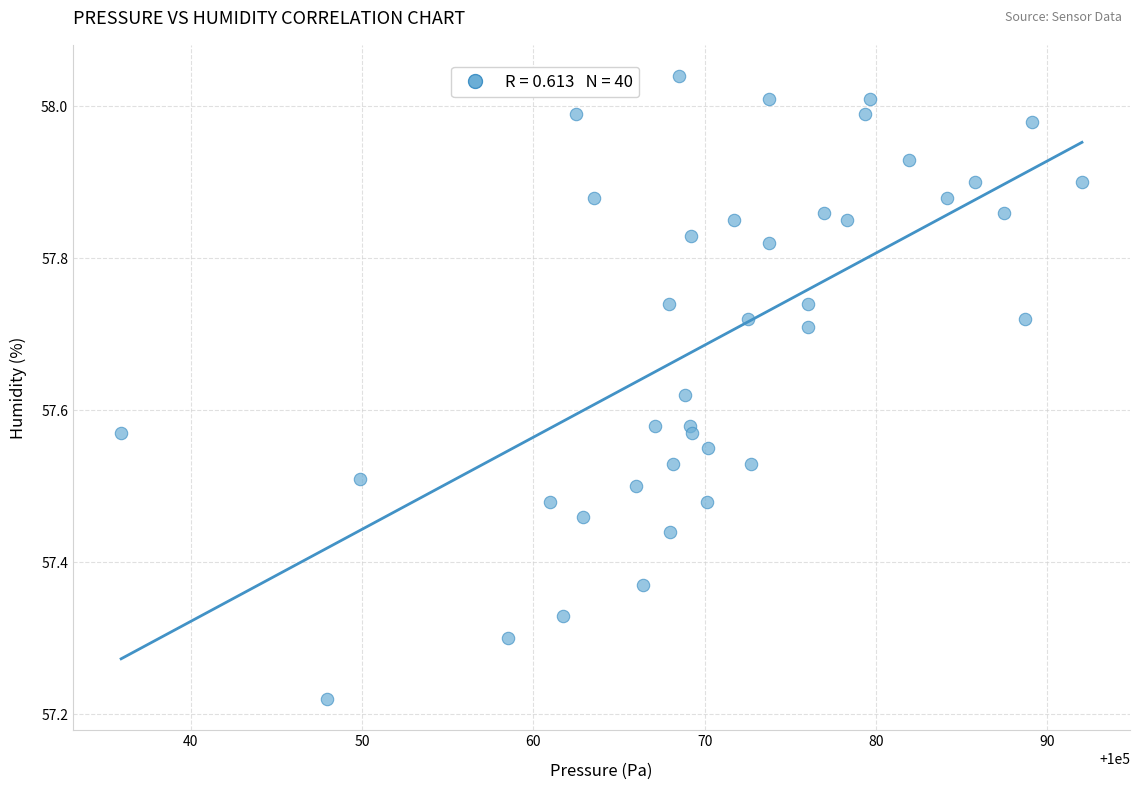

What is the range of Y values (max minus min)?

0.8